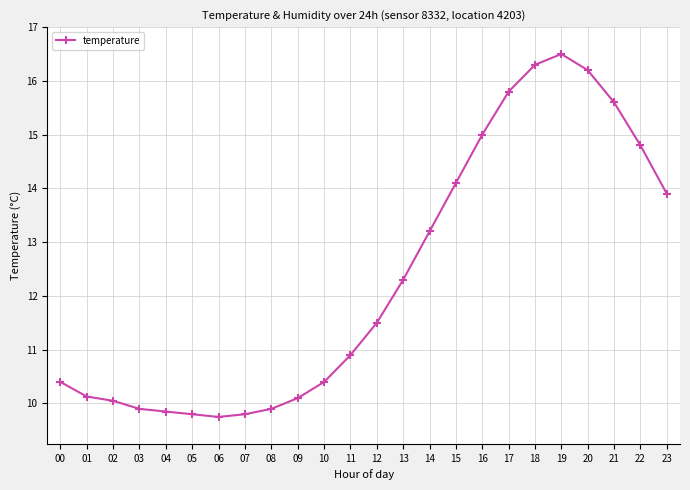

What is the average value?

12.3